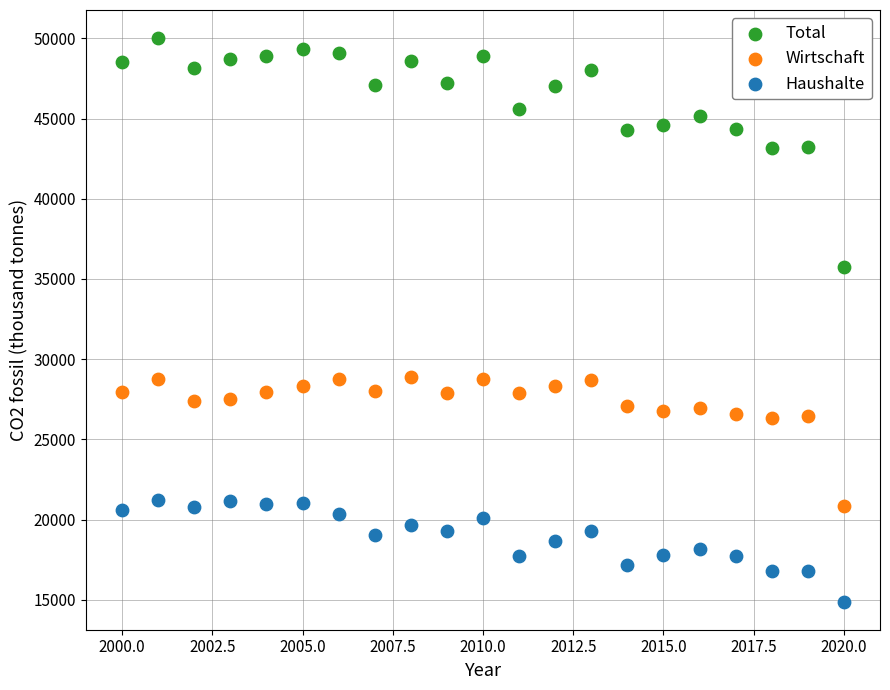

Which series has the widest spread of Y values?

Total